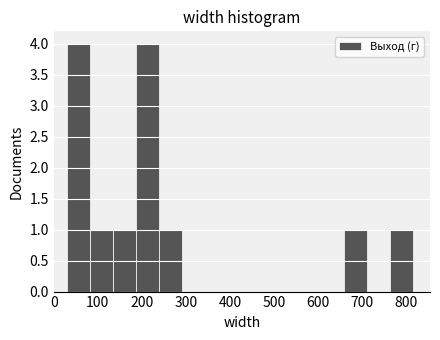

Reading left to right, transcribe this chart: for each bar, give the range it covers on the x-axis and its height. Neither the bar edges nor the heights are printed on the chart, so give them approximately, as read against the axes.

30 to 80: 4
80 to 130: 1
130 to 190: 1
190 to 240: 4
240 to 290: 1
290 to 340: 0
340 to 400: 0
400 to 450: 0
450 to 500: 0
500 to 550: 0
550 to 610: 0
610 to 660: 0
660 to 710: 1
710 to 760: 0
760 to 820: 1